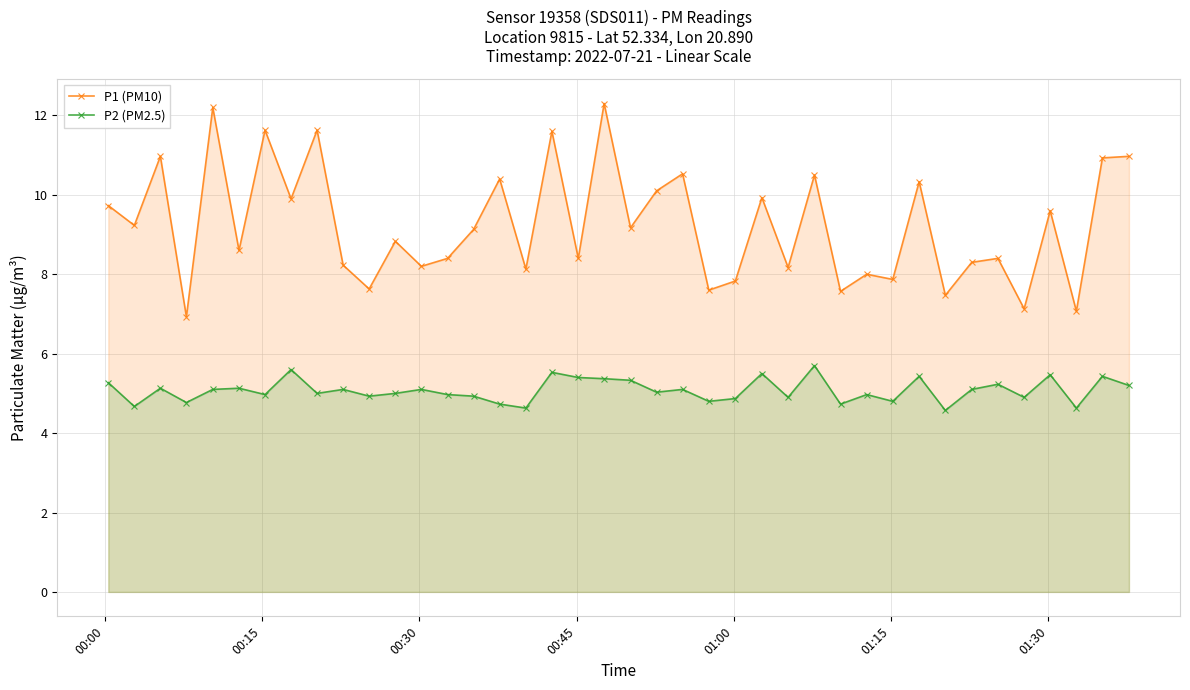

What is the value of the P2 (PM2.5) point at the 36th from the left?

4.9